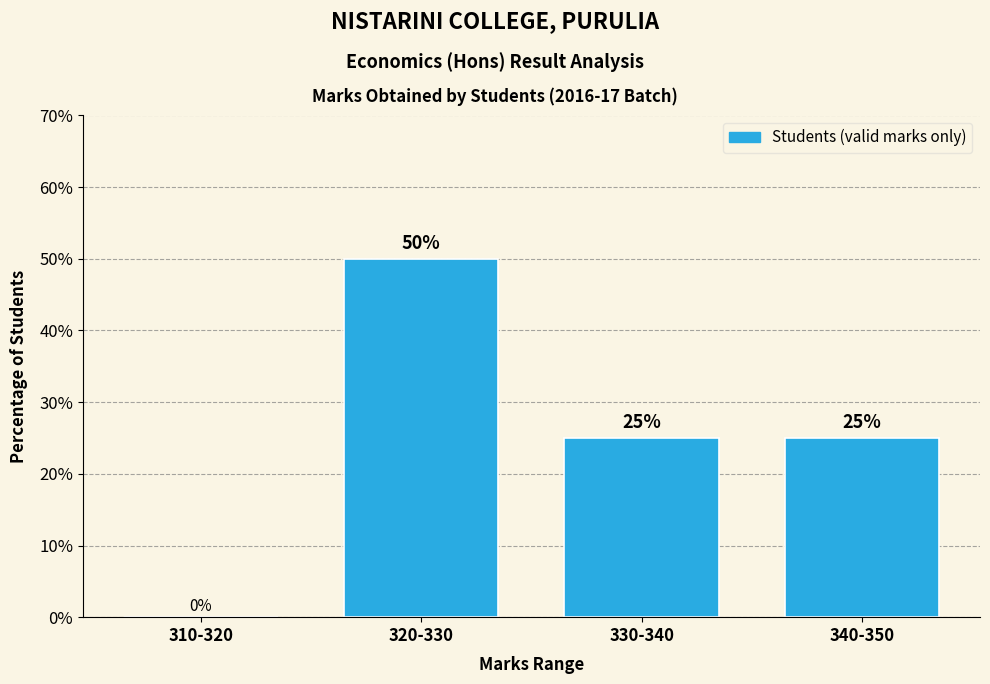

Reading left to right, list all the values displayed in this chart.

310-320=0	320-330=50	330-340=25	340-350=25